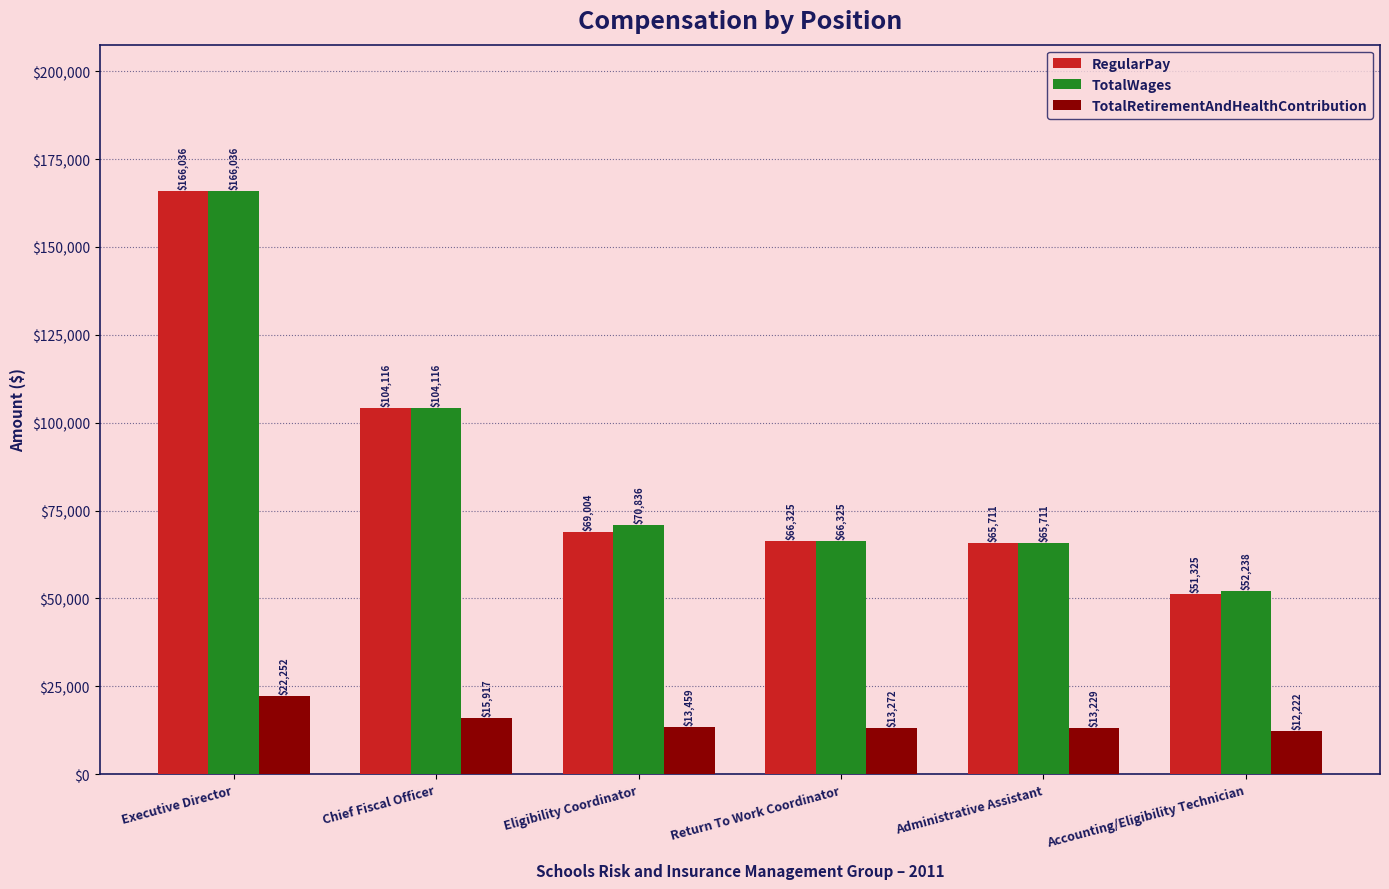

Is it true that TotalRetirementAndHealthContribution equals 36076 at Executive Director?

False